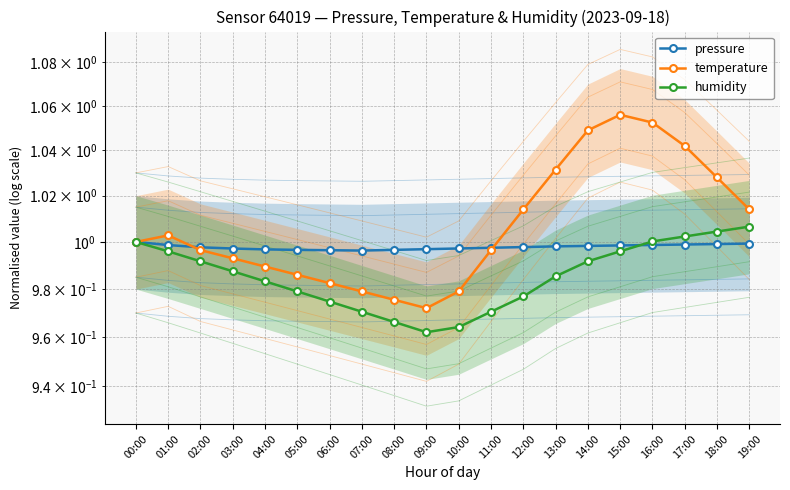

What is the value of the pressure point at the 6th from the left?

1.0